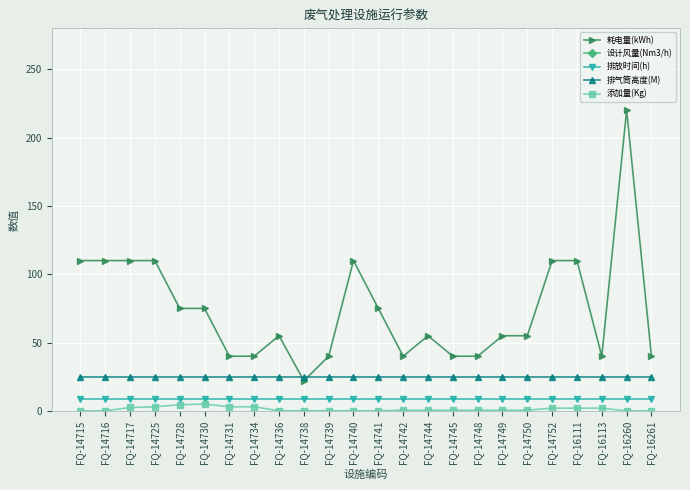

Is it true that 设计风量(Nm3/h) equals 18286.0 at FQ-16111?

False